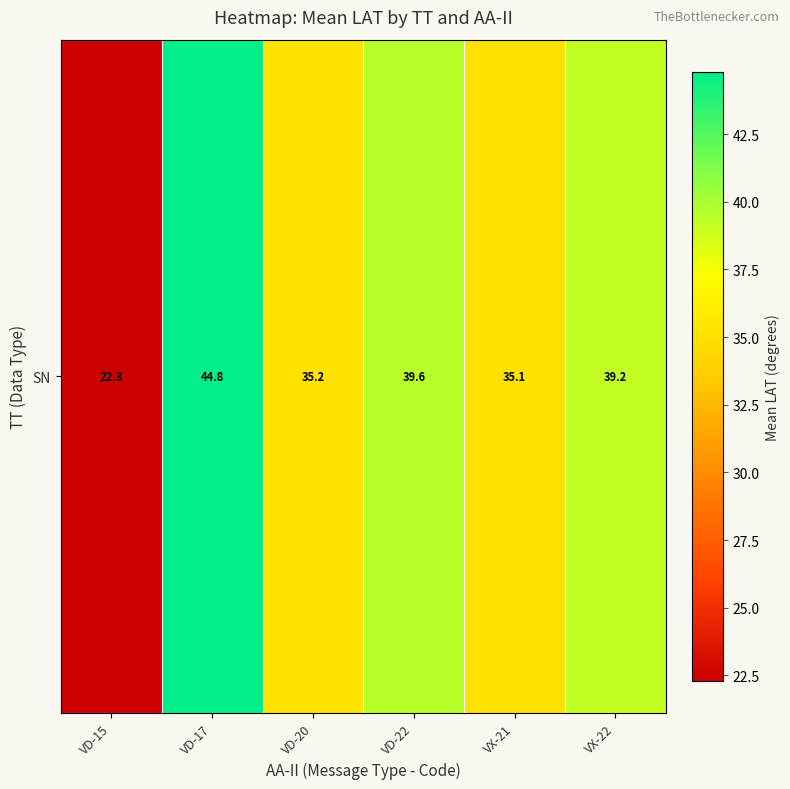

What is the minimum value shown in the chart?

22.3